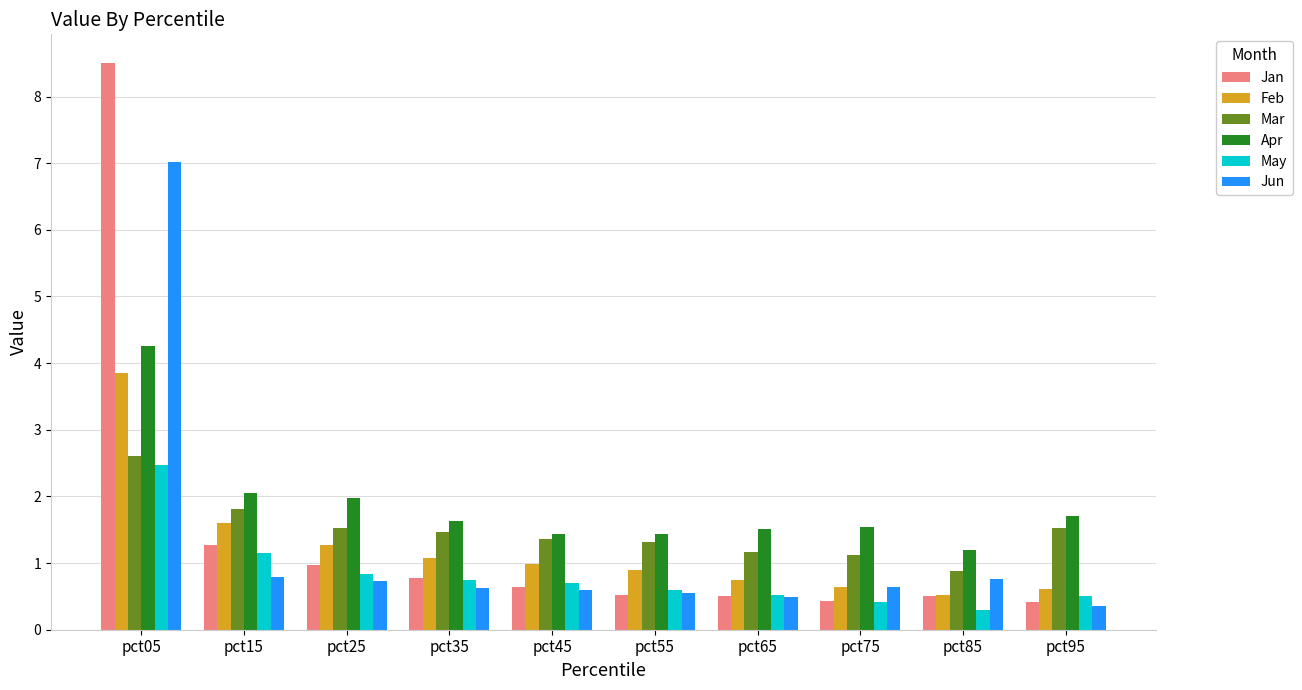

The value of Apr at pct65 is 1.5. True or false?

True